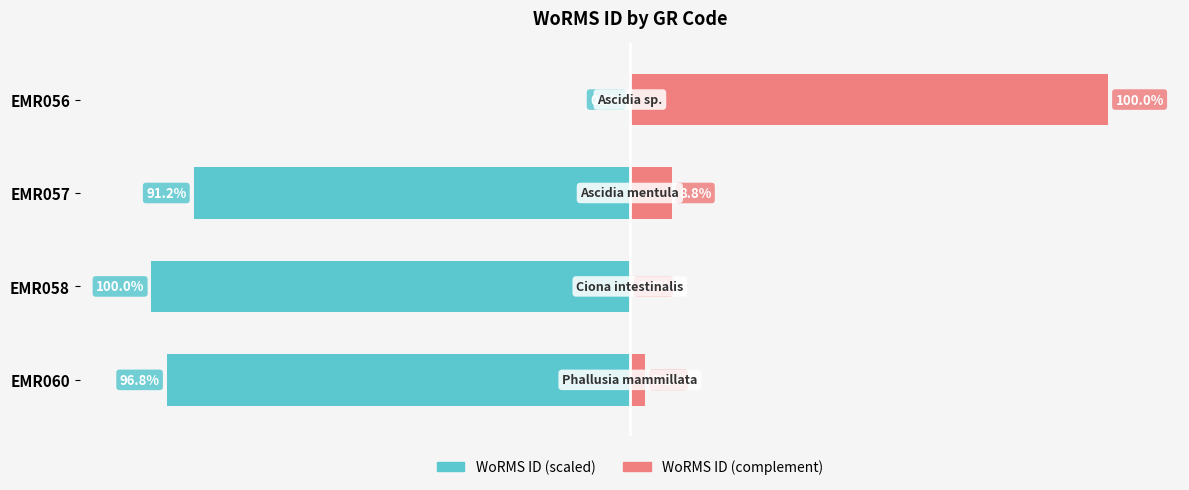

List the series in order of their peak value, highest first.

WoRMS ID (complement), WoRMS ID (scaled)